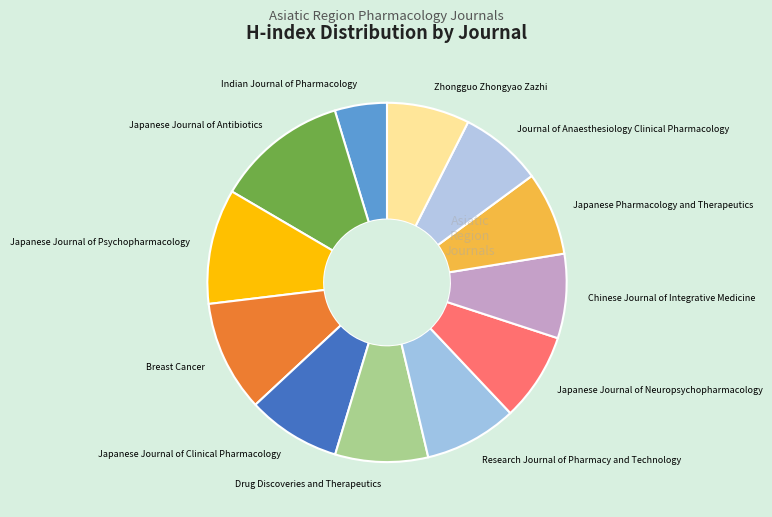

Is the sum of Chinese Journal of Integrative Medicine and Japanese Journal of Clinical Pharmacology greater than half?

No